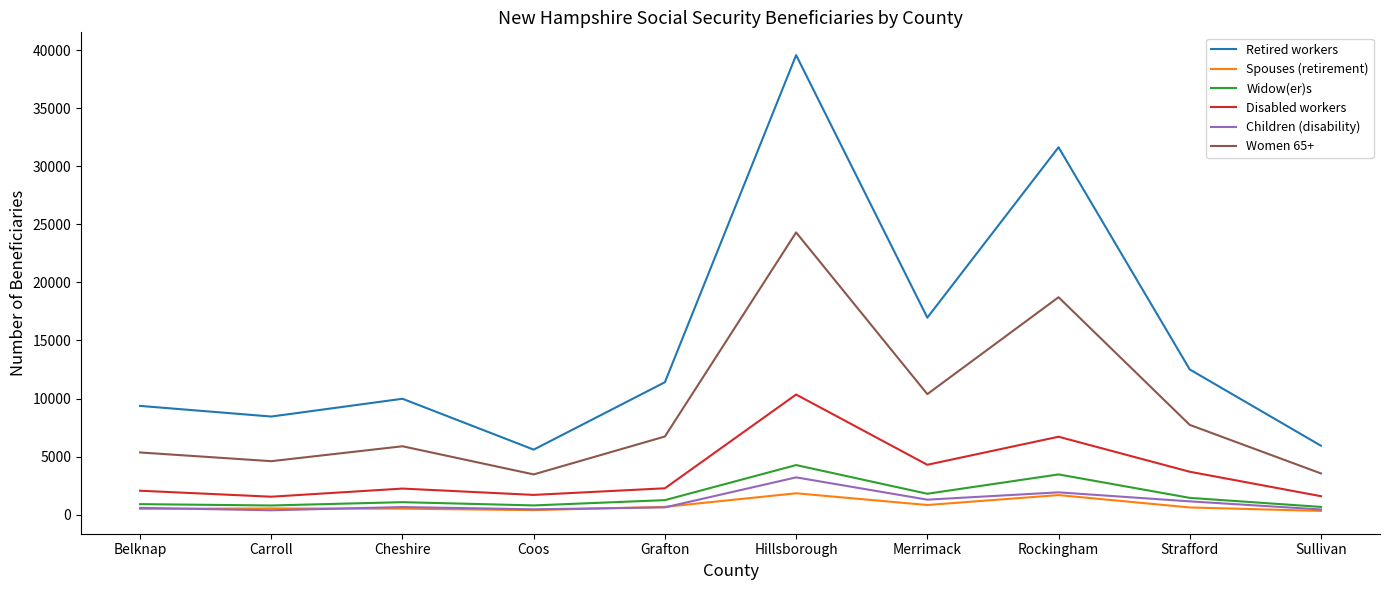

Which series changed the most between Rockingham and Sullivan?

Retired workers